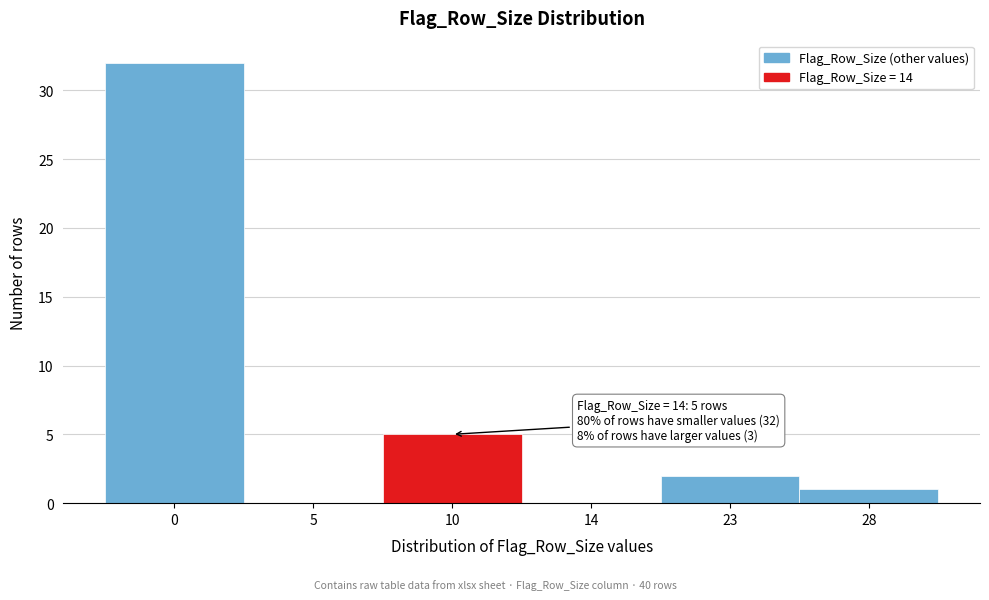

Reading right to left, what are all the values shown in this chart?

28=1	23=2	14=0	10=5	5=0	0=32